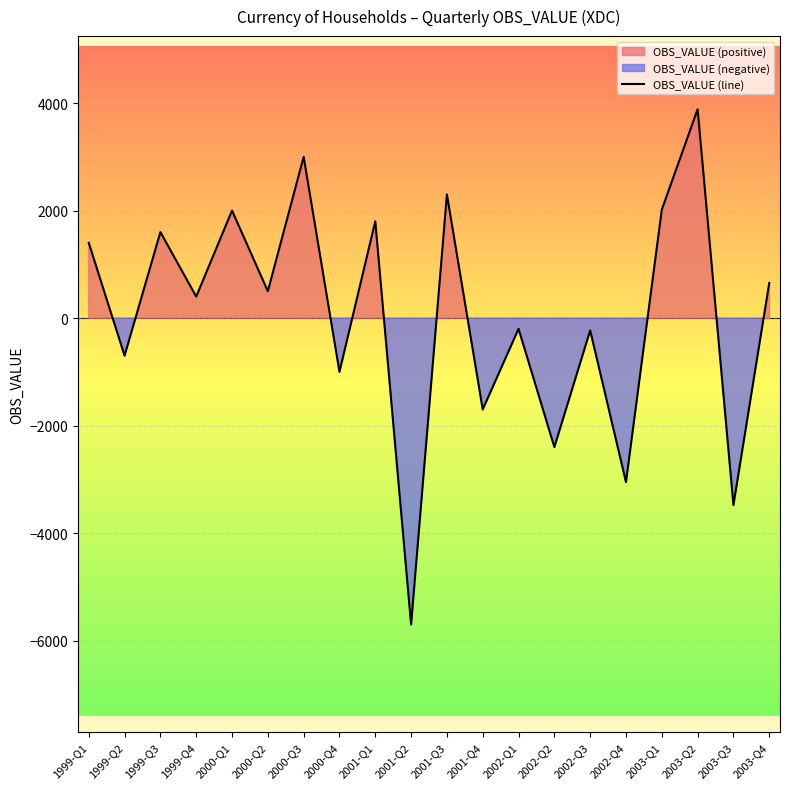

What is the label of the 8th point from the left?

2000-Q4